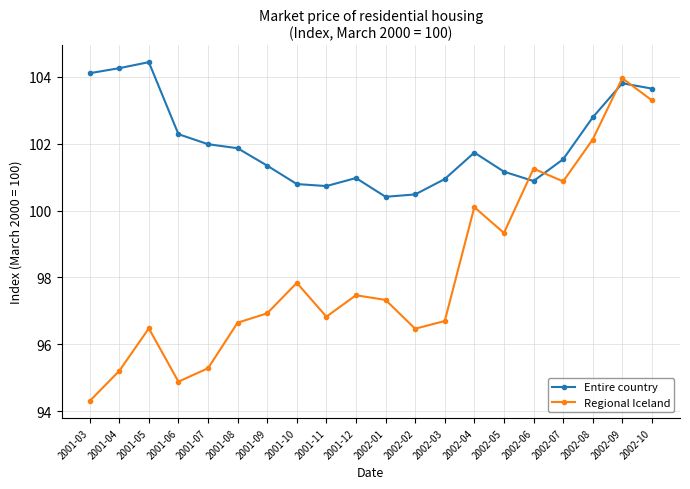

Between which two adjacent categories do Entire country and Regional Iceland first intersect?

2002-05 and 2002-06